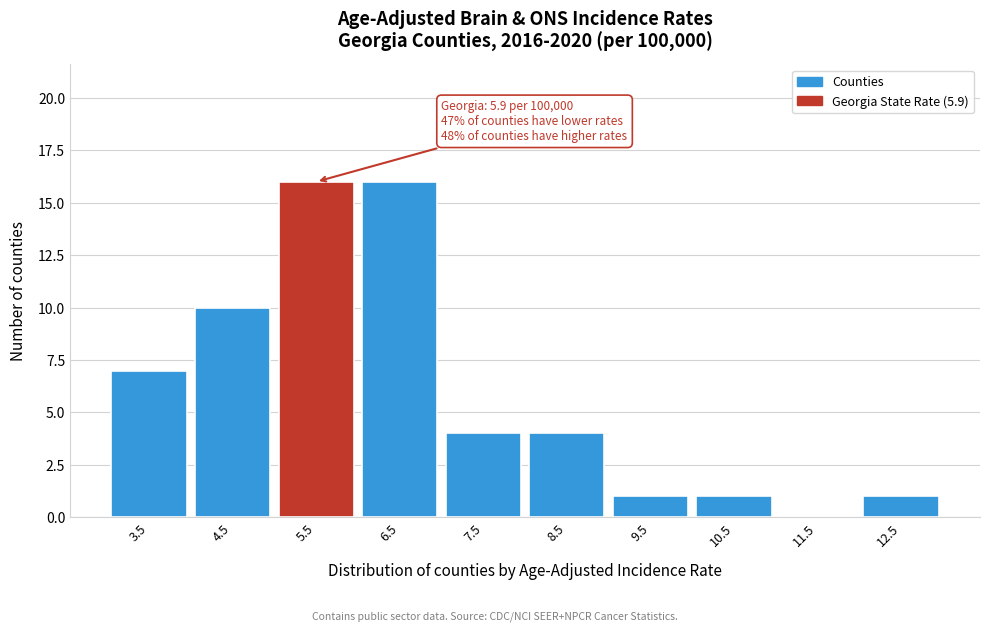

Reading left to right, extract all data points from this chart.

3.5=7	4.5=10	5.5=16	6.5=16	7.5=4	8.5=4	9.5=1	10.5=1	11.5=0	12.5=1